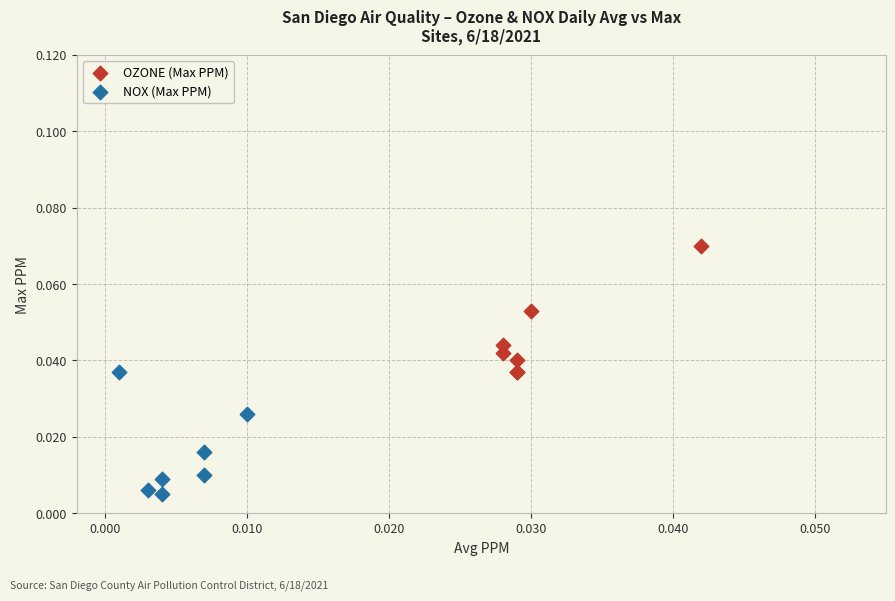

Which series contains the lowest Y value?

NOX (Max PPM)